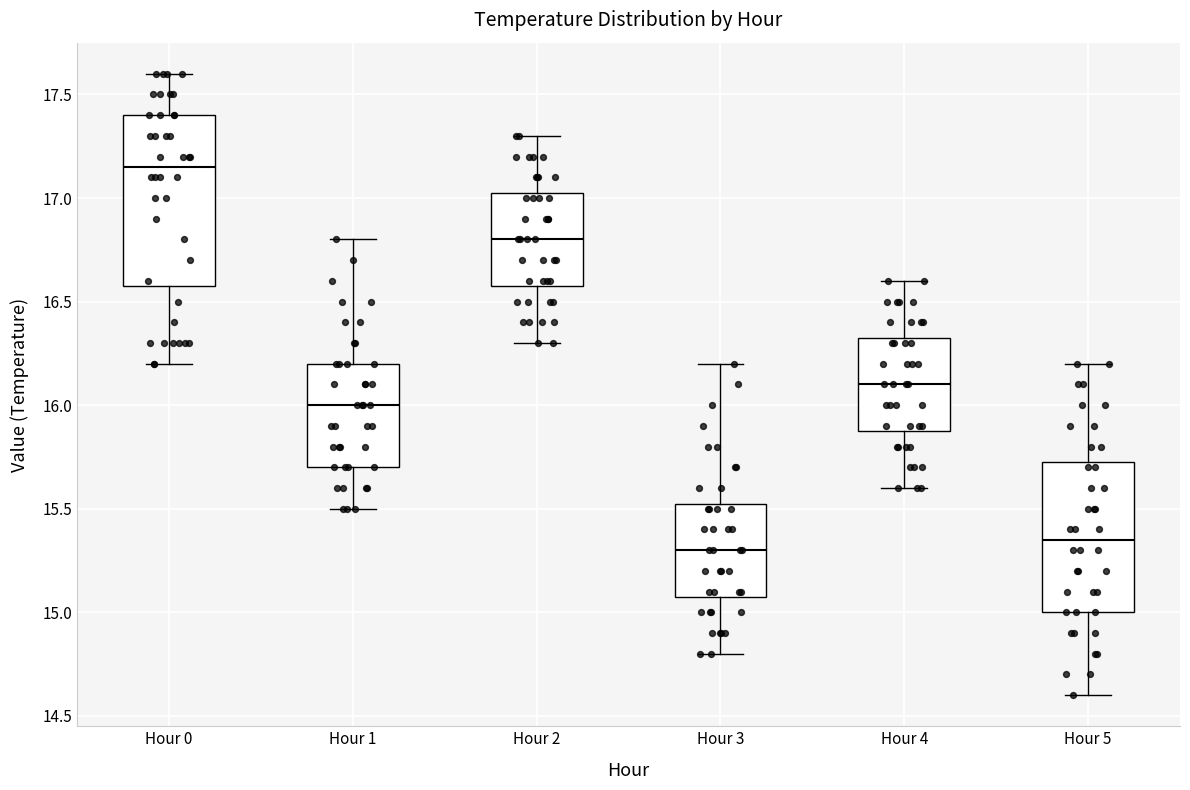

Reading left to right, read every box against the y-axis: the position of its median line, the range the box covers, and the ends of its whiskers. The values are not printed on the chart, so give them approximately, as read against the axis.

Hour 0: median 17.15, box 16.60 to 17.40, whiskers 16.20 to 17.60
Hour 1: median 16.00, box 15.70 to 16.20, whiskers 15.50 to 16.80
Hour 2: median 16.80, box 16.60 to 17.05, whiskers 16.30 to 17.30
Hour 3: median 15.30, box 15.10 to 15.55, whiskers 14.80 to 16.20
Hour 4: median 16.10, box 15.90 to 16.35, whiskers 15.60 to 16.60
Hour 5: median 15.35, box 15.00 to 15.75, whiskers 14.60 to 16.20